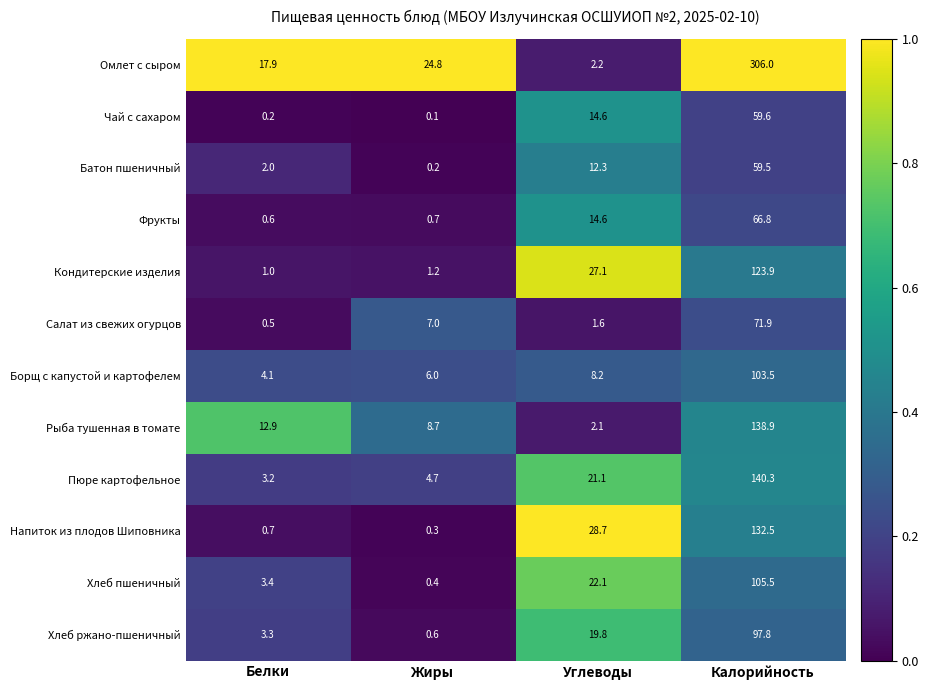

Is it true that Батон пшеничный equals 0.2 at Жиры?

True